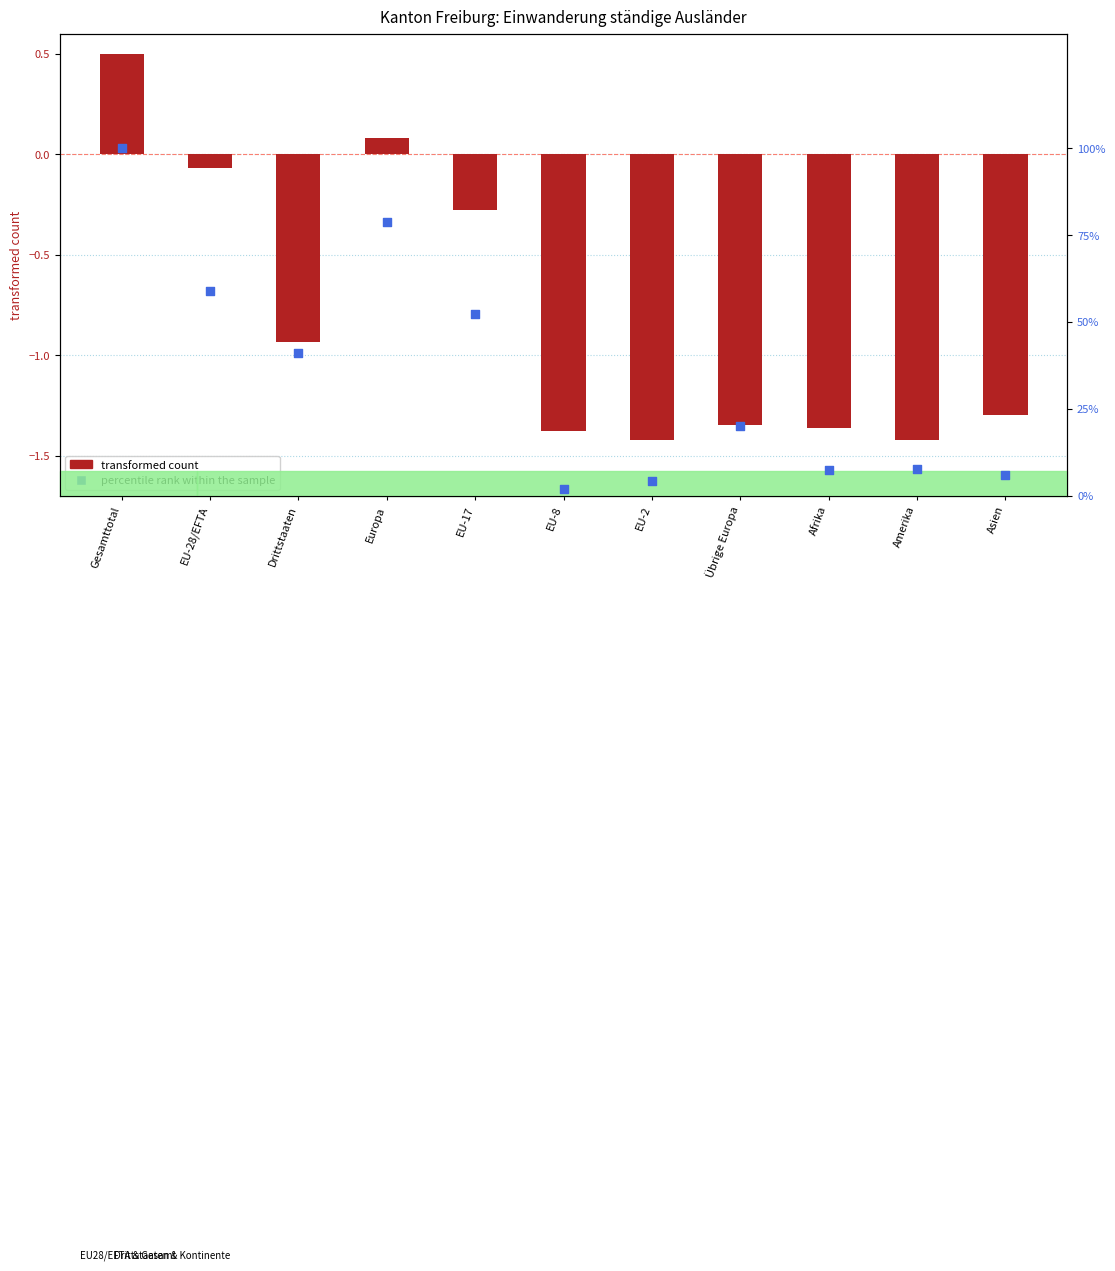

Which series contains the highest Y value?

percentile rank within the sample